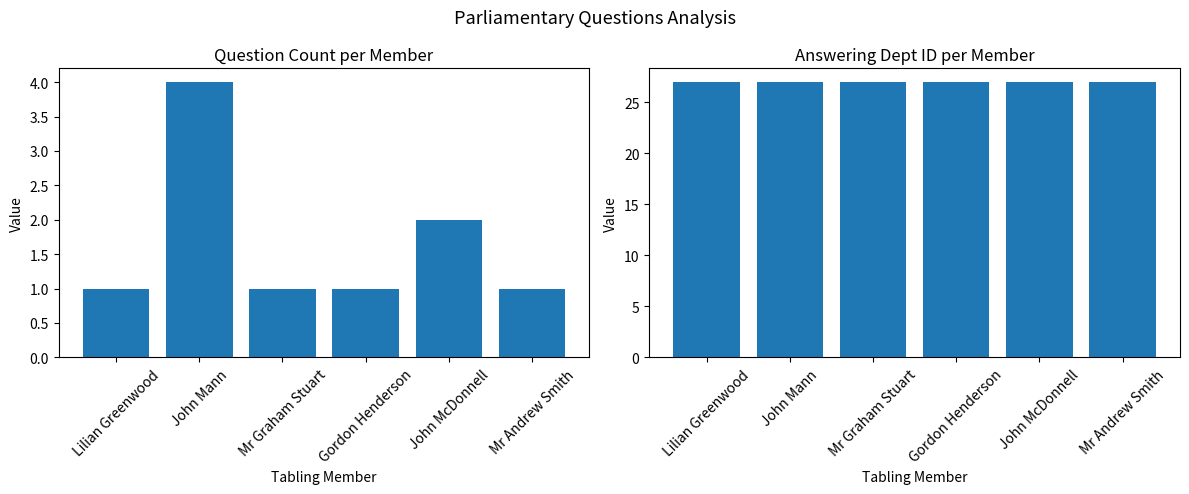

Rank the series at Mr Graham Stuart from lowest to highest value.

Question Count, Answering Dept ID